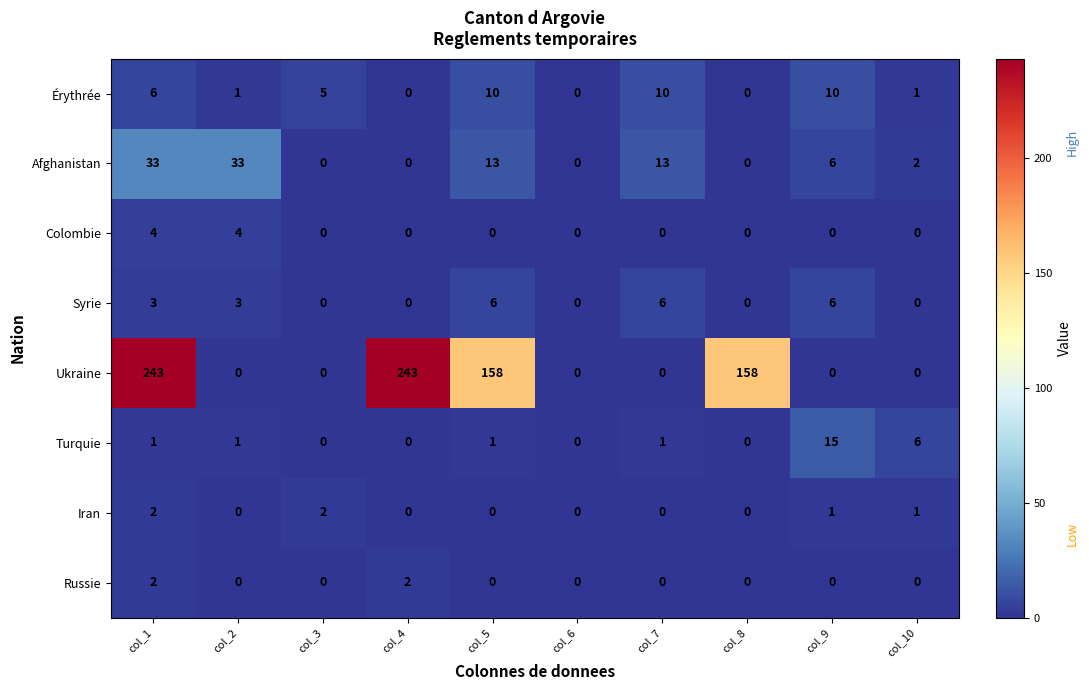

At which label does Afghanistan first exceed 6?

col_1